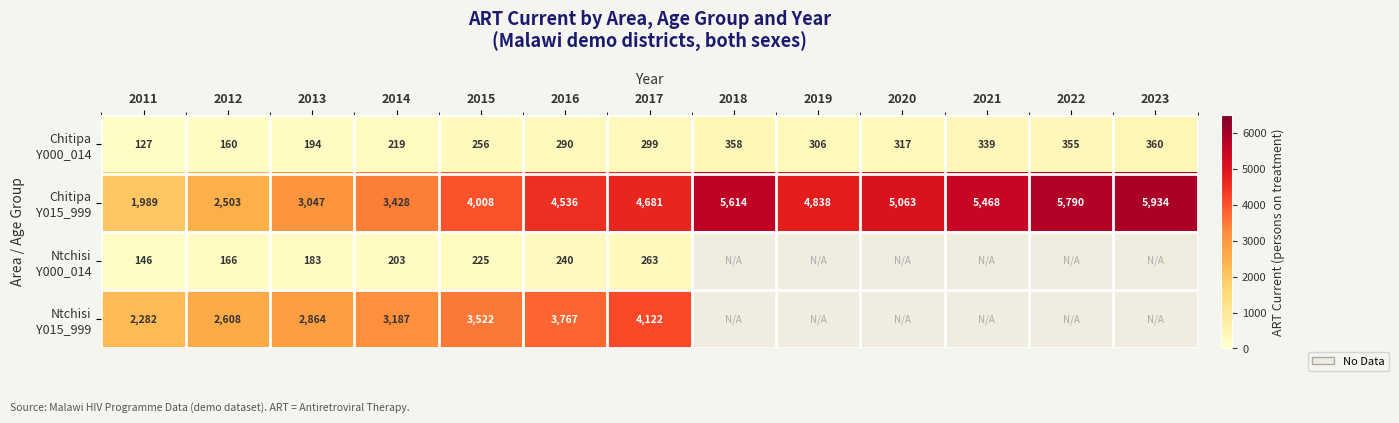

What is the total value across all series at 2011?

4544